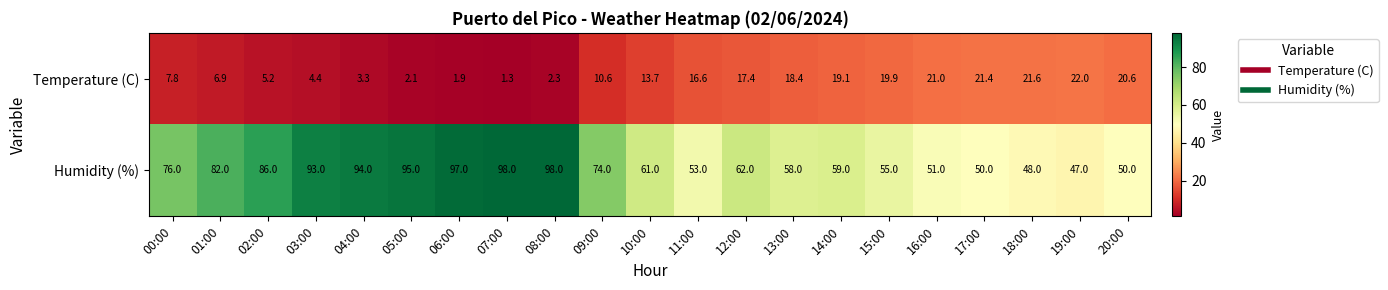

Is it true that Humidity (%) equals 127.2 at 06:00?

False